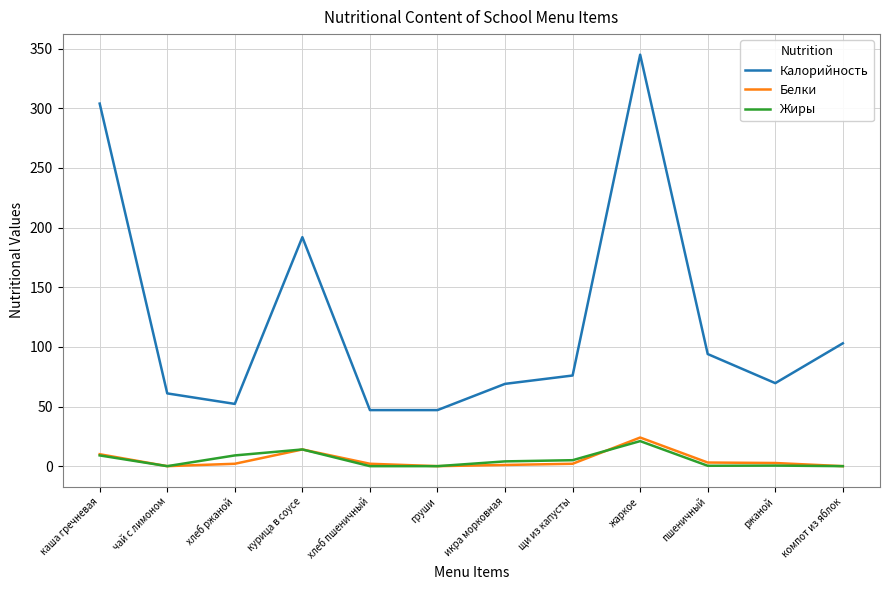

What is the difference between the maximum and minimum values in the Белки series?

24.0